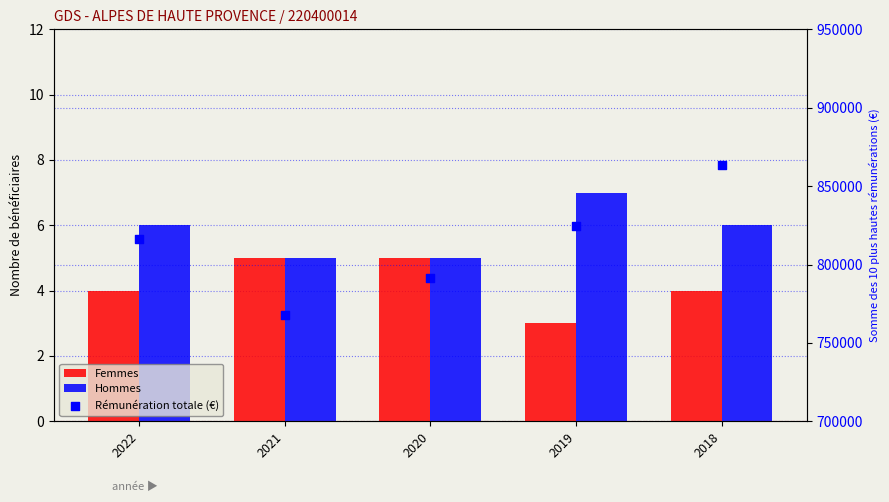

Which series reaches the minimum Y coordinate?

Femmes